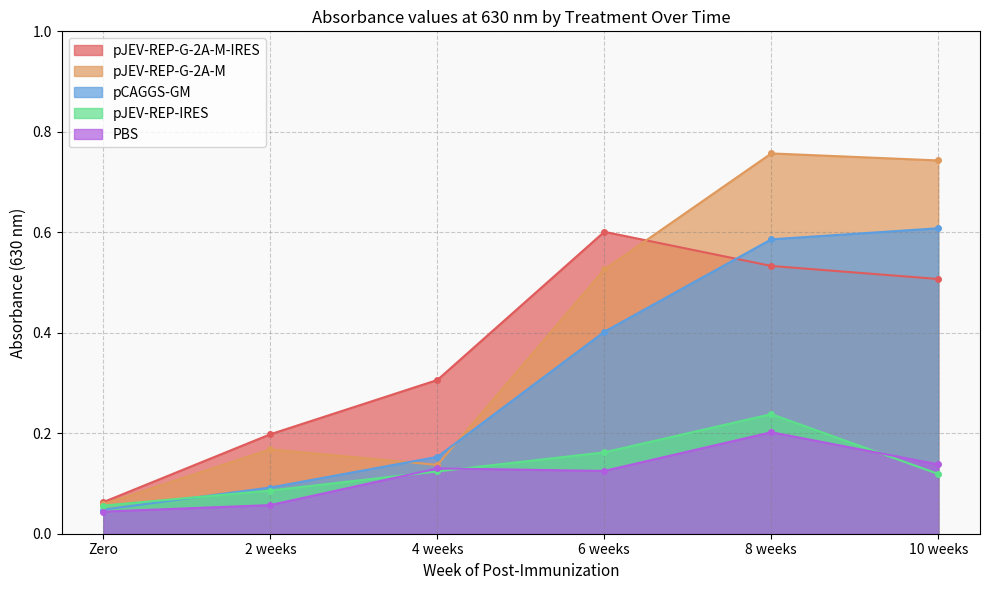

Which category has the highest value across all series?

8 weeks